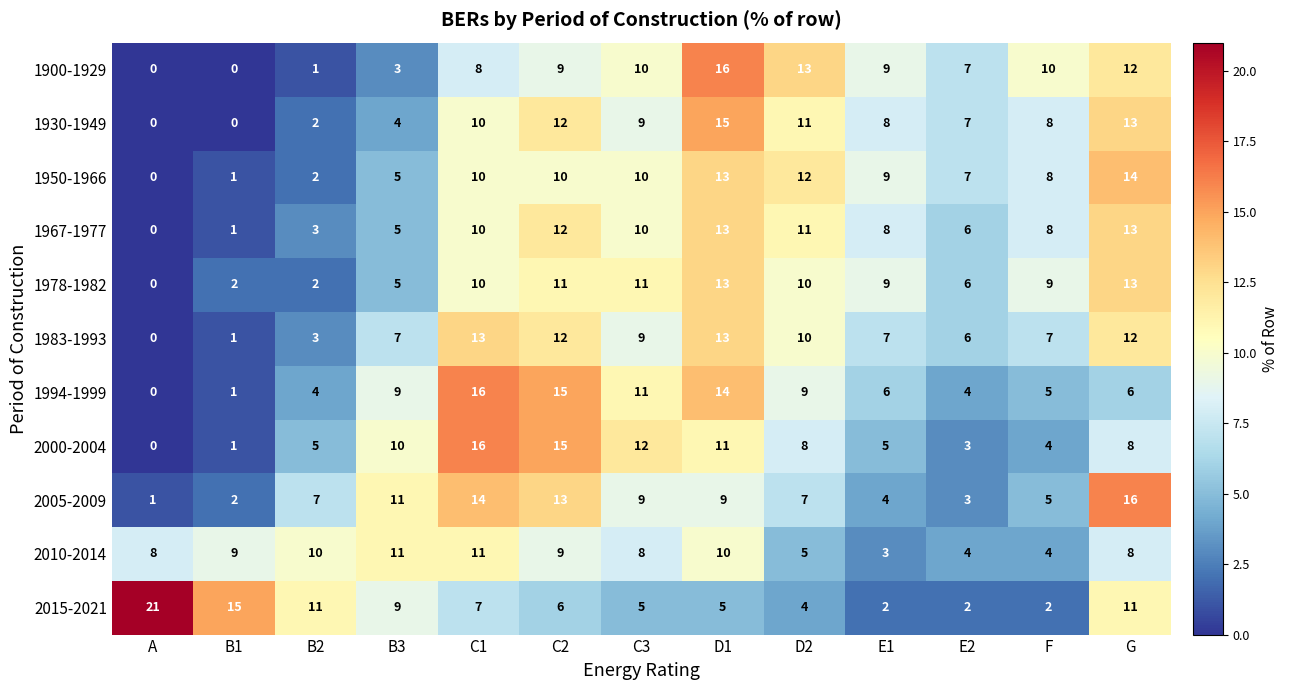

What is the difference between the 1994-1999 values at E2 and D2?

5